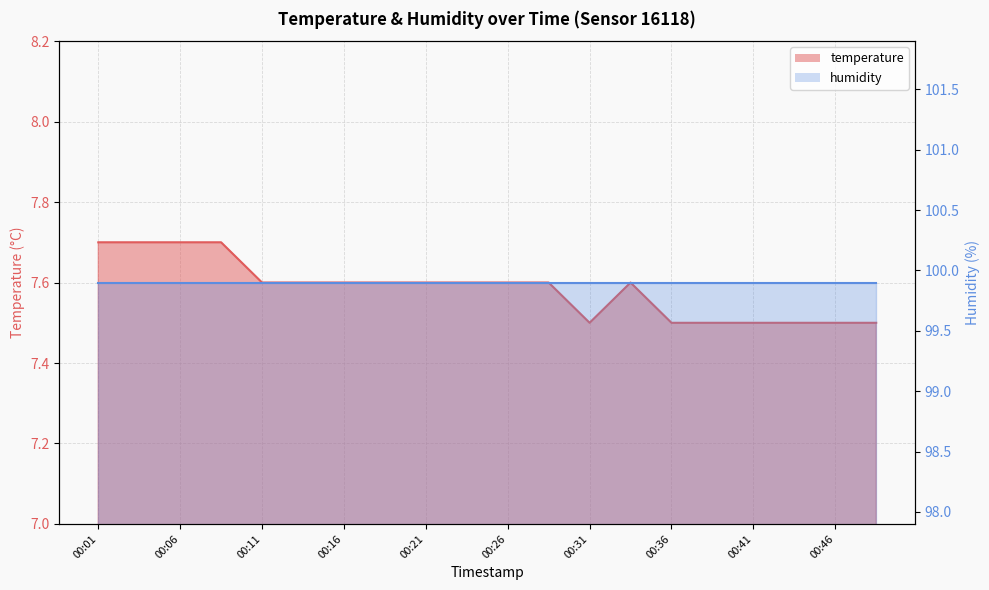

How many data points does each series have?

20